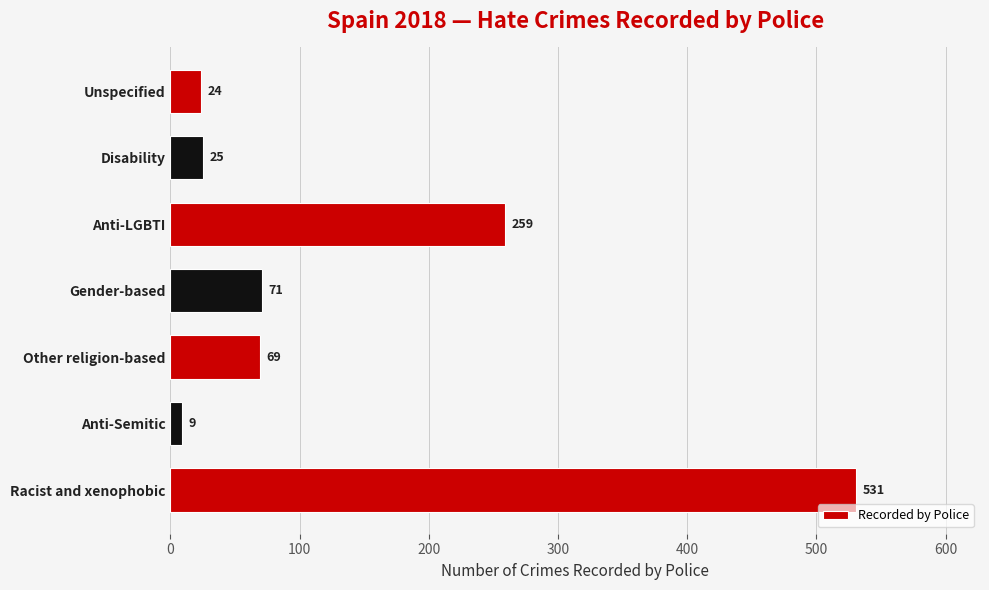

The chart shows a value of 259 at Anti-LGBTI. True or false?

True